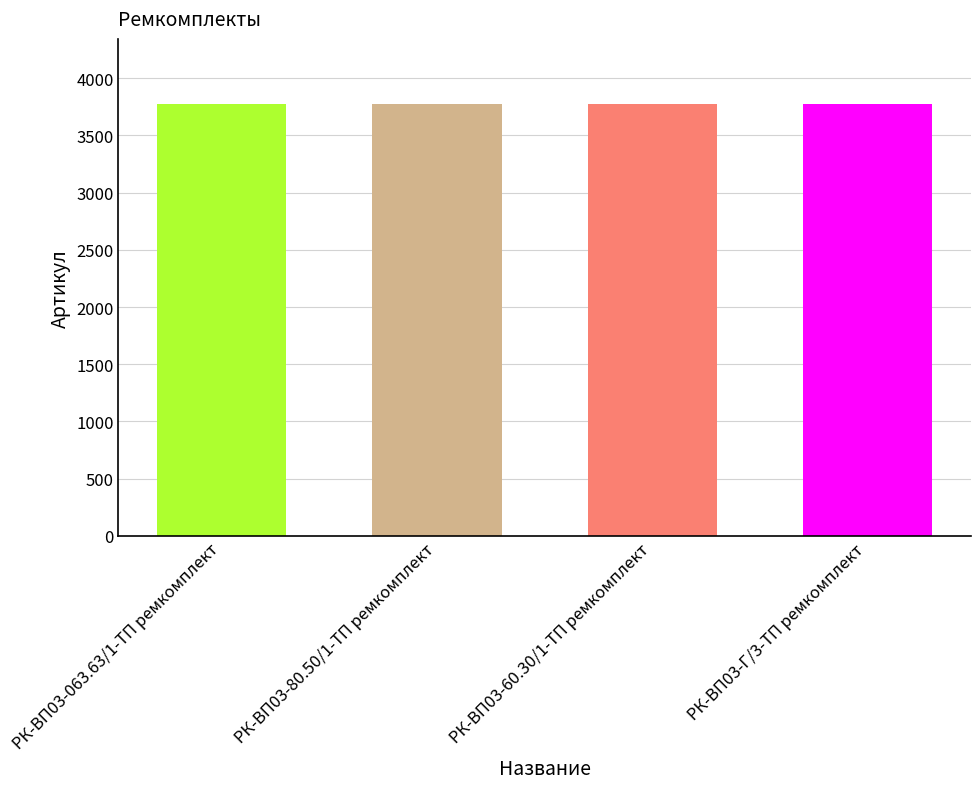

What is the label of the 1st bar from the left?

РК-ВП03-063.63/1-ТП ремкомплект